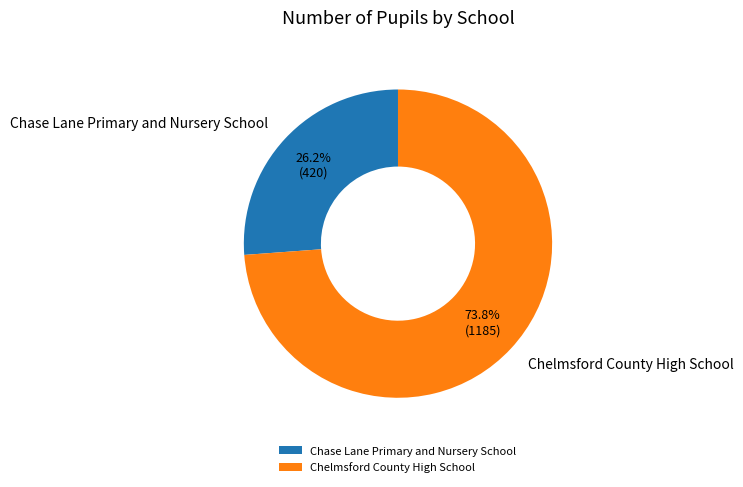

Count the number of slices in the pie.

2